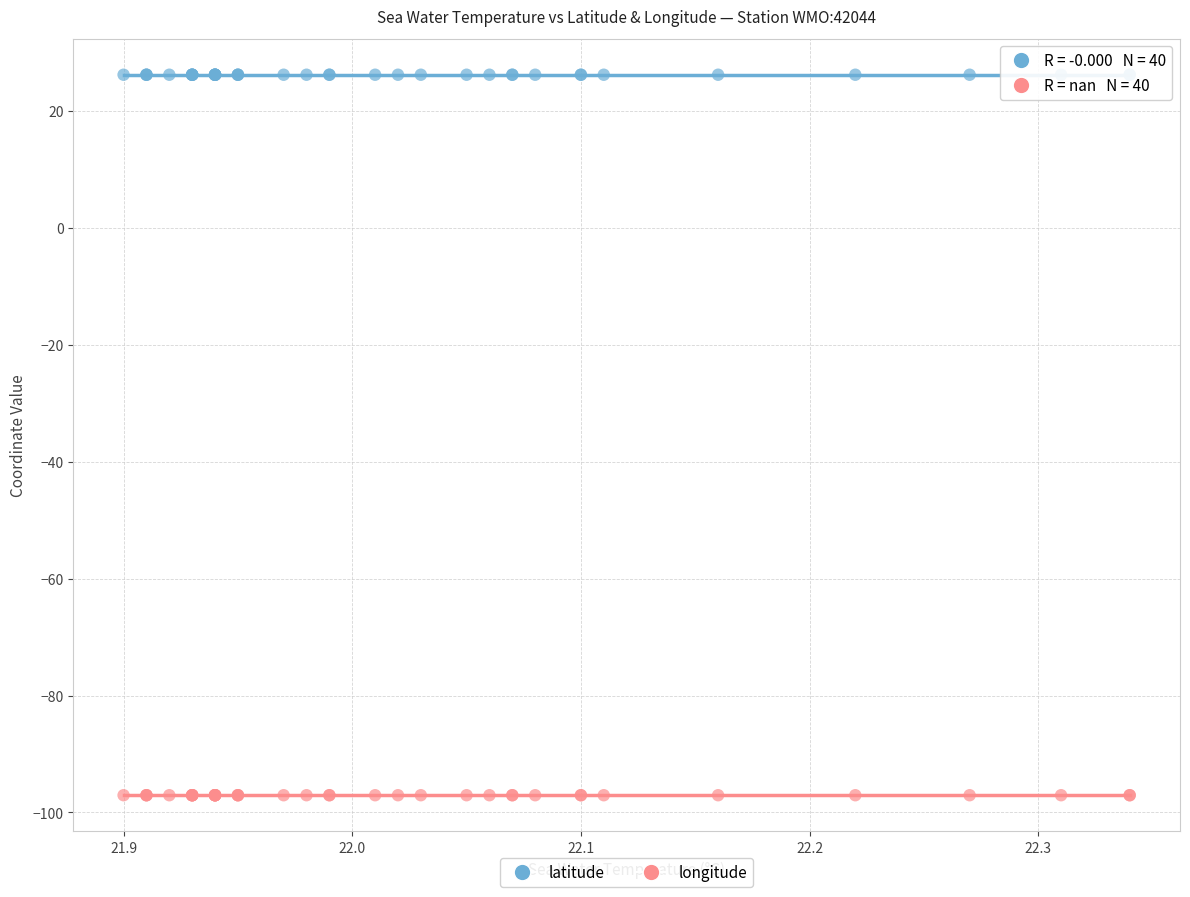

Which series contains the highest Y value?

latitude